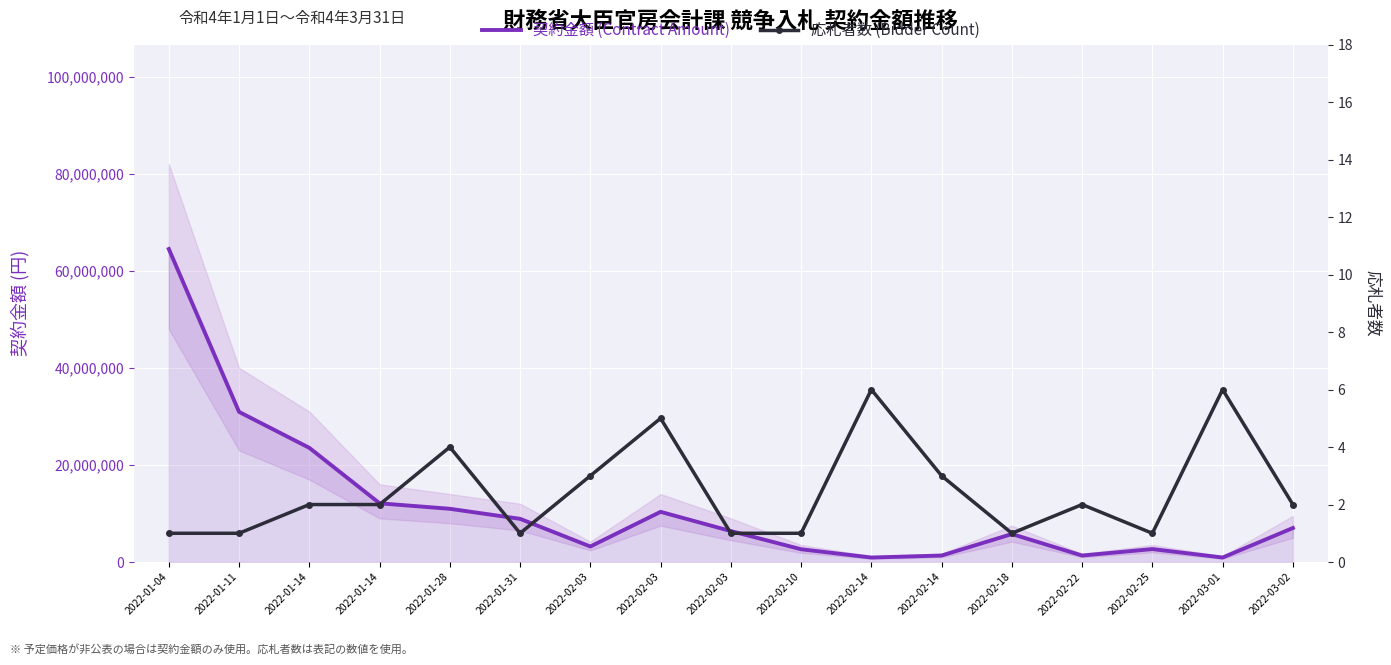

True or false: 契約金額 (Contract Amount) and 応札者数 (Bidder Count) intersect in this chart.

False